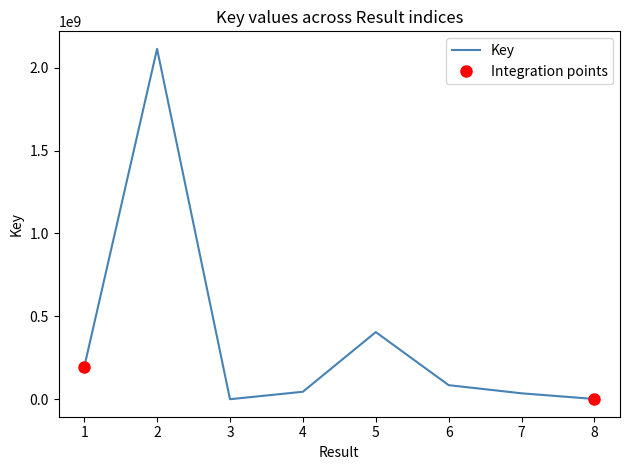

How many categories are shown in the chart?

8